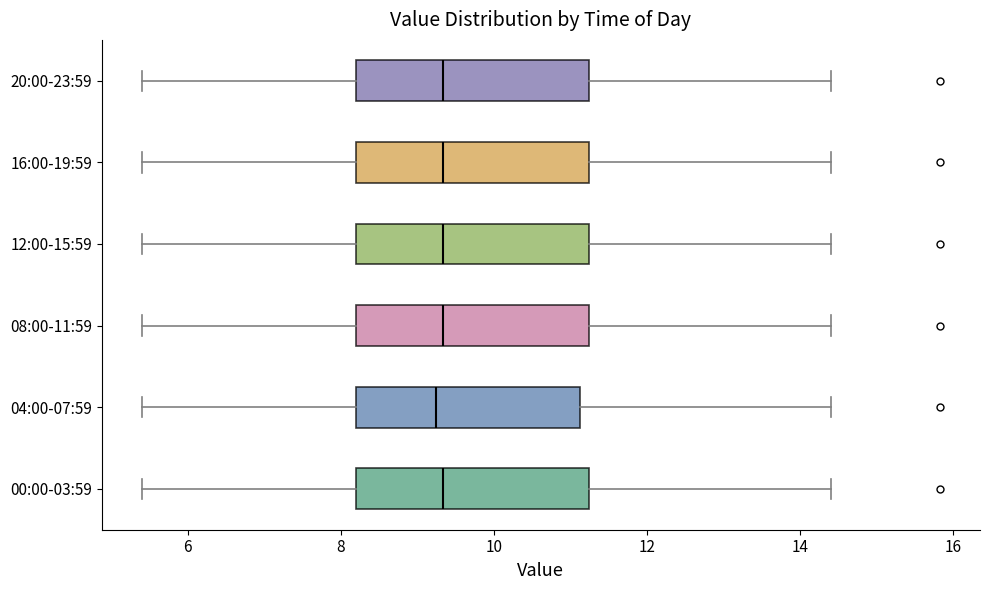

Where is the right edge of the box for 00:00-03:59 on the x-axis? The values are not printed on the chart, so give them approximately, as read against the axis.

11.2